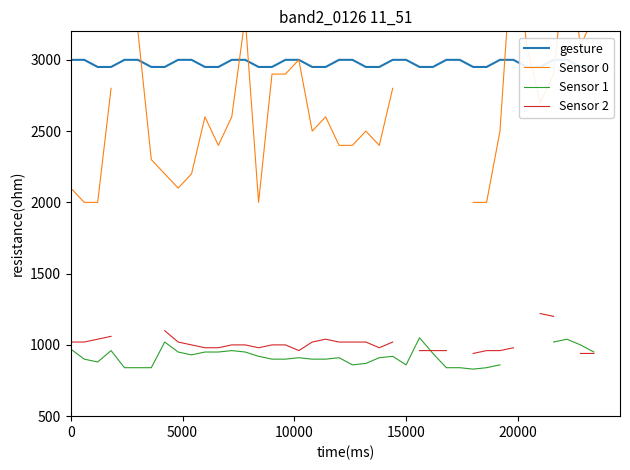

The value of Sensor 0 at 35 is 1464.5. True or false?

False